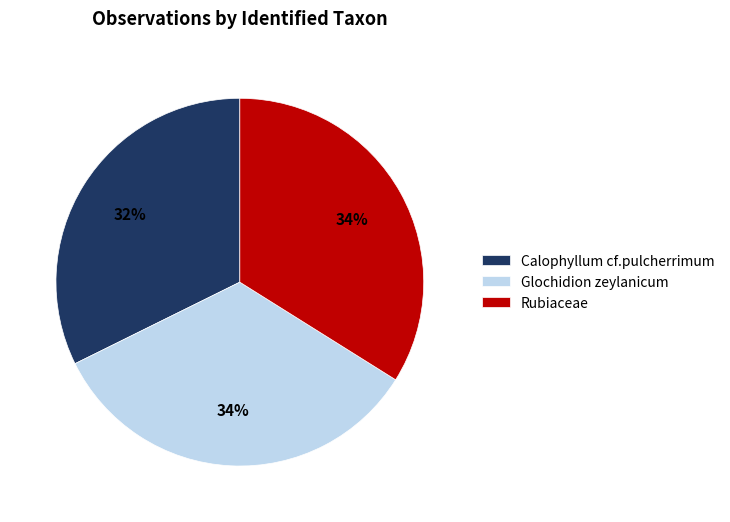

To the nearest percent, what portion does Glochidion zeylanicum represent?

34%